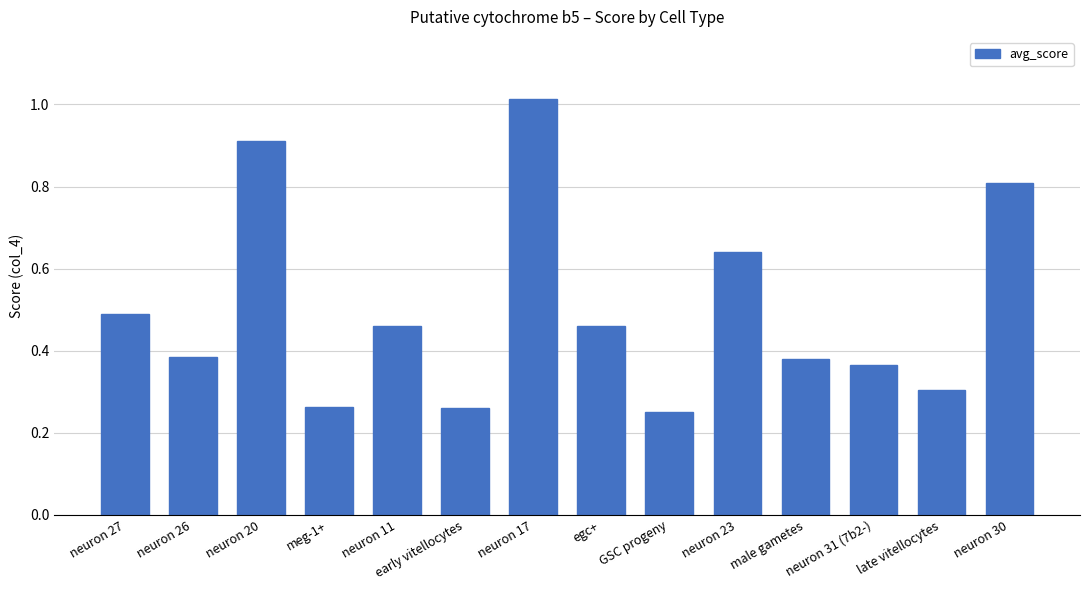

What is the sum of all values?

7.0